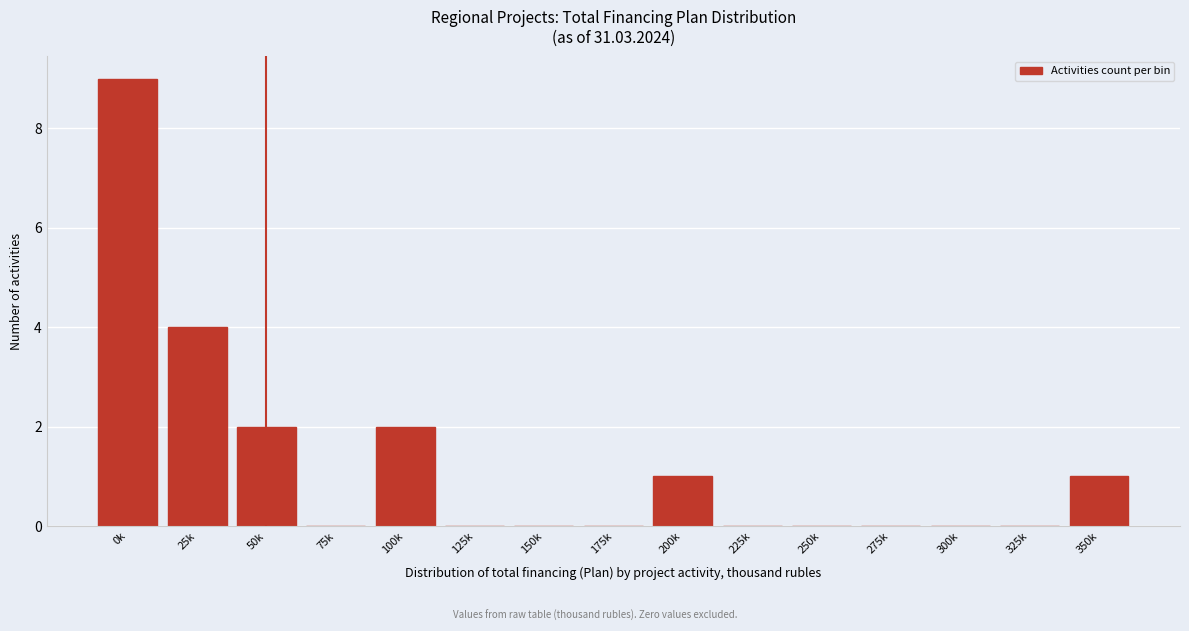

Reading right to left, what are all the values shown in this chart?

350k=1	325k=0	300k=0	275k=0	250k=0	225k=0	200k=1	175k=0	150k=0	125k=0	100k=2	75k=0	50k=2	25k=4	0k=9